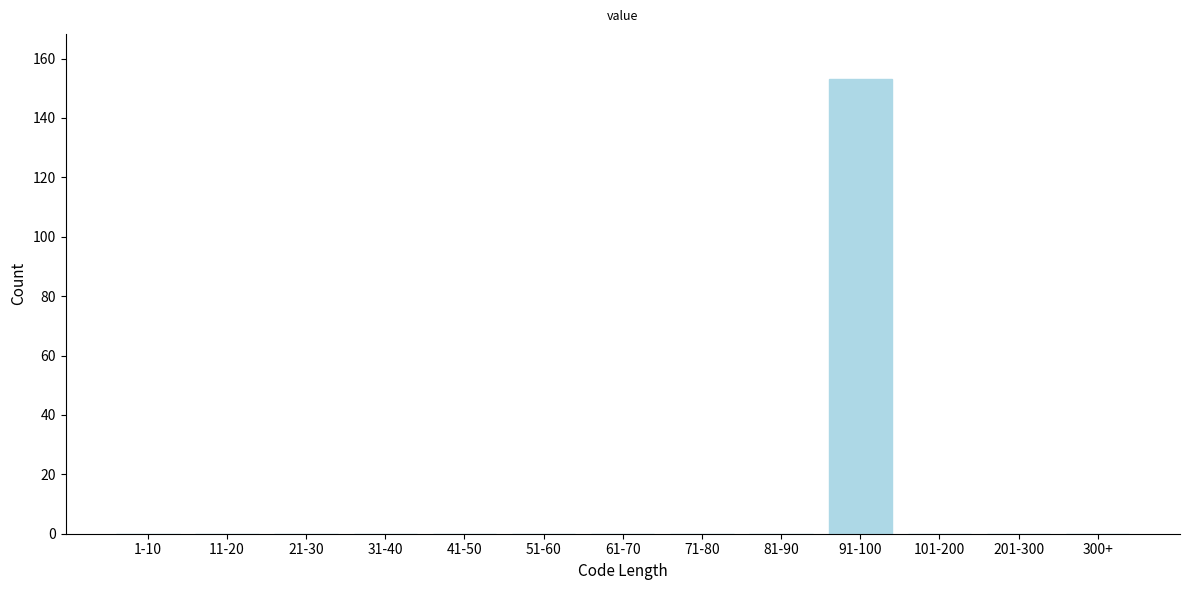

Reading left to right, transcribe all the data shown in this chart.

1-10=0	11-20=0	21-30=0	31-40=0	41-50=0	51-60=0	61-70=0	71-80=0	81-90=0	91-100=153	101-200=0	201-300=0	300+=0